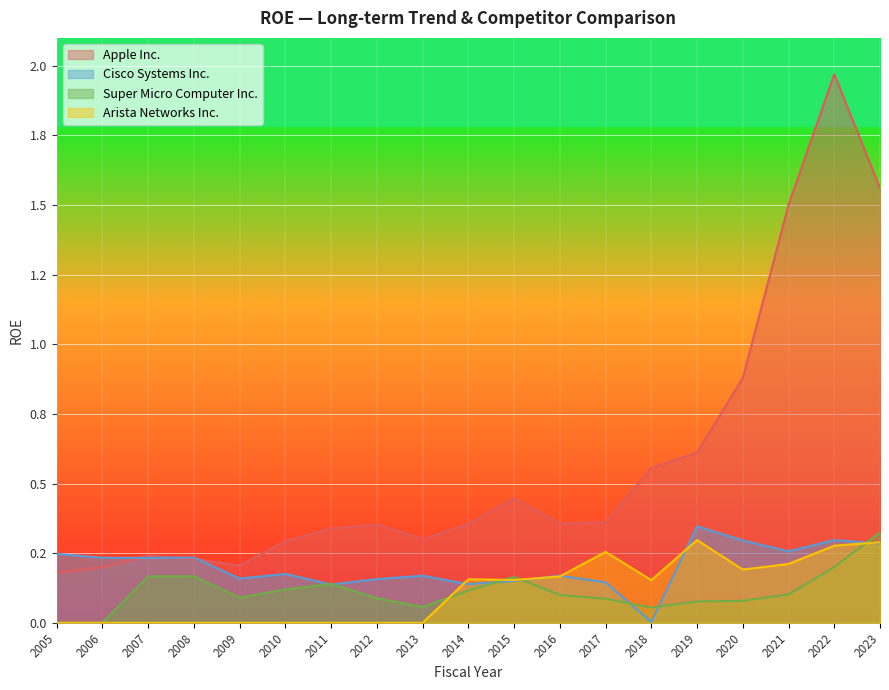

Does the chart display data point markers on the line(s)?

No